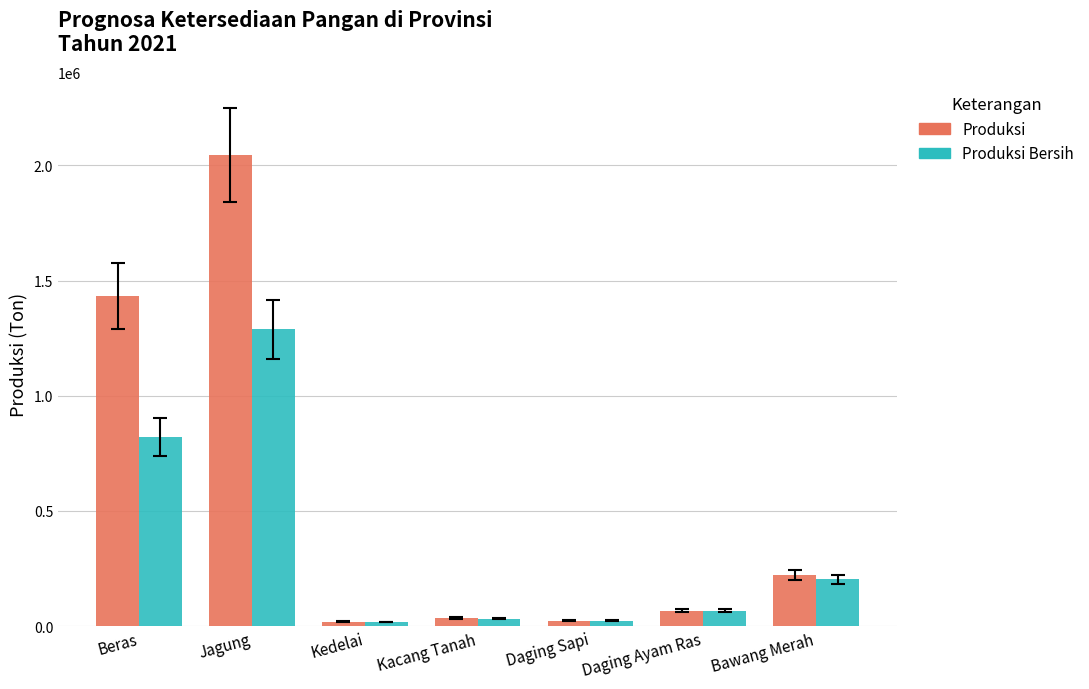

List the series in order of their overall mean, highest first.

Produksi, Produksi Bersih